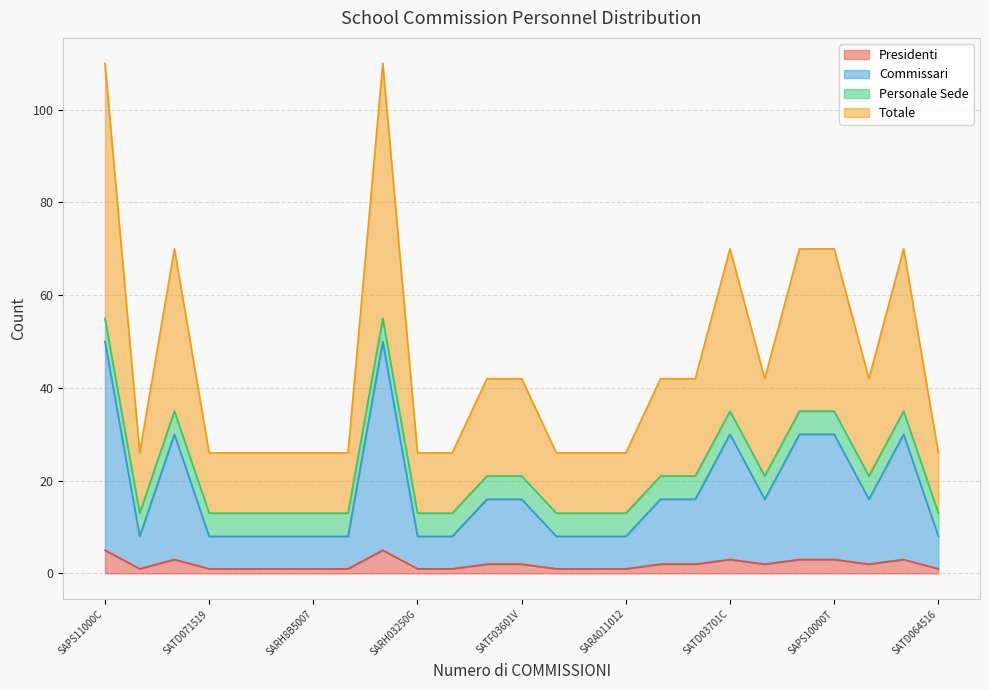

What is the greatest value displayed?

55